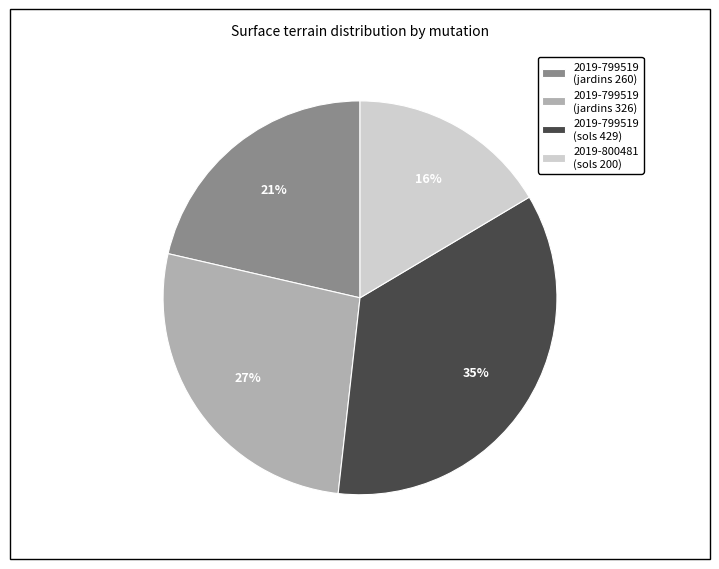

Combined, do 2019-799519 (jardins 260) and 2019-799519 (sols 429) account for over 50%?

Yes